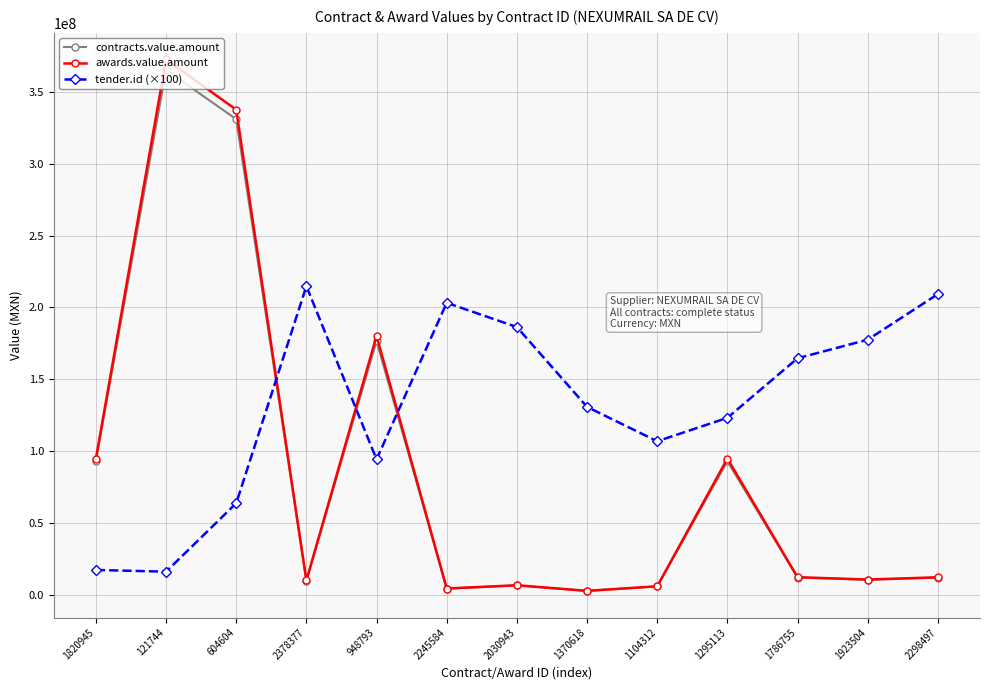

Count the number of categories in the chart.

13